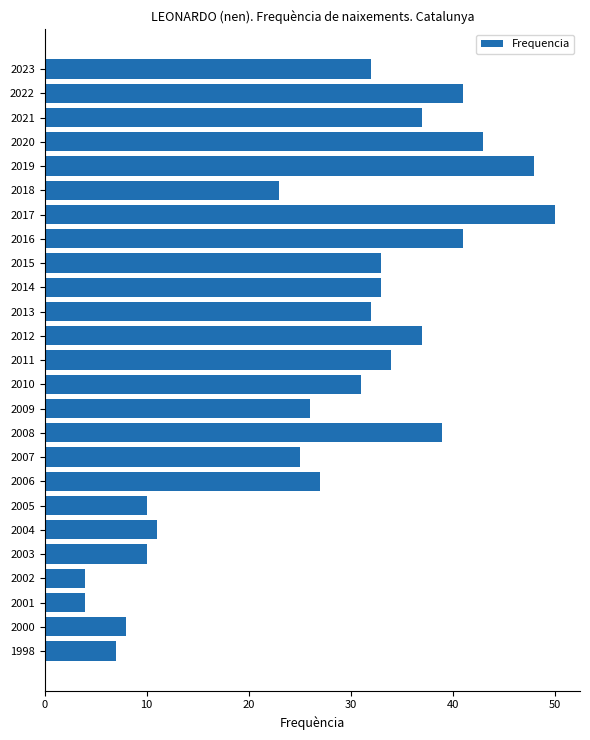

What is the difference between the maximum and minimum values?

46